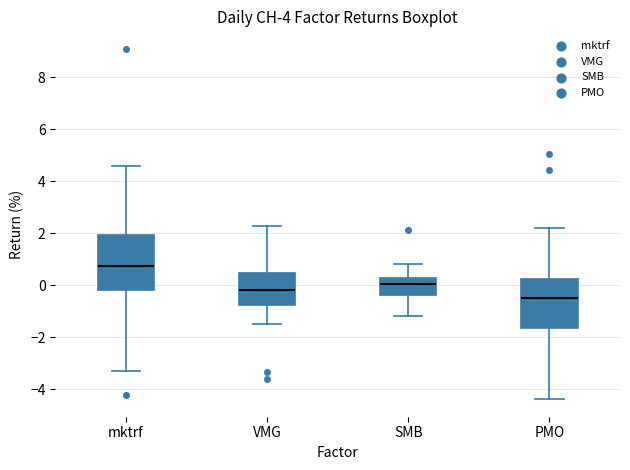

Which box is the tallest, from its lower edge to its upper edge?

mktrf